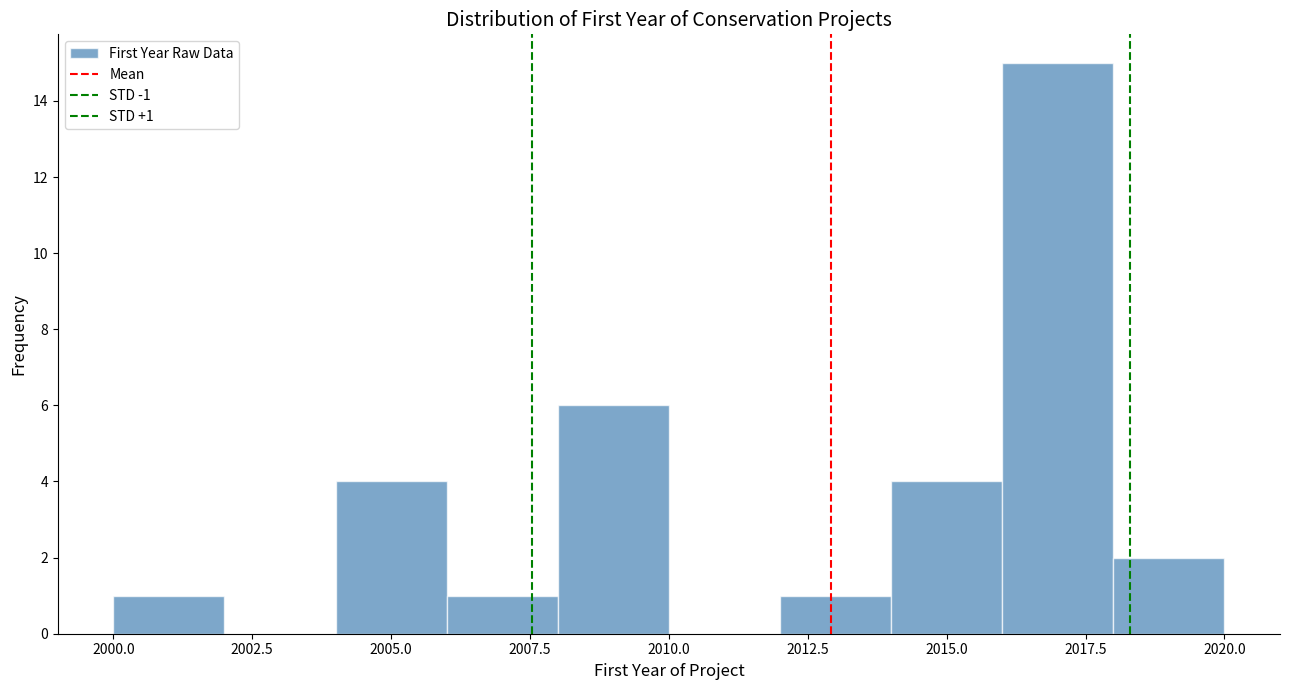

Over which range of the x-axis is the bar tallest?

2016 to 2018